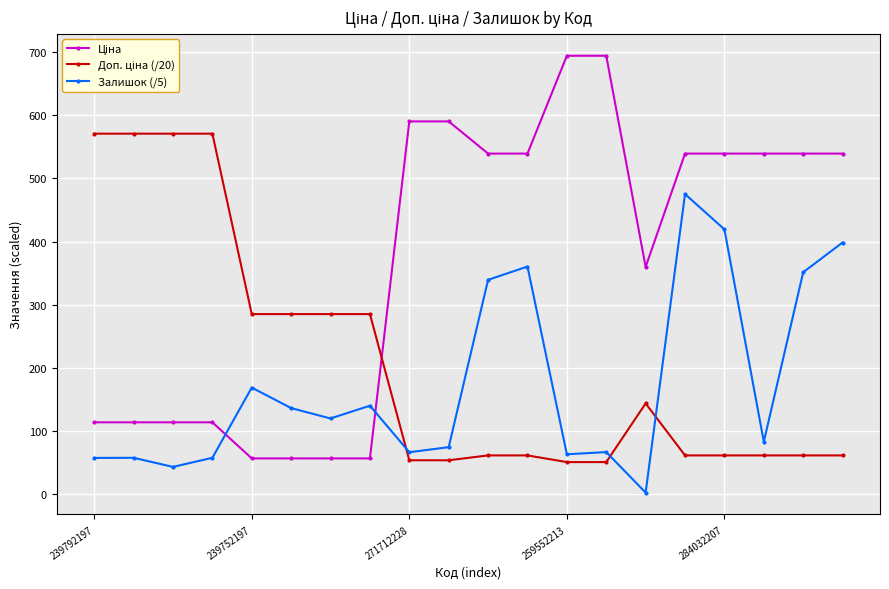

What is the greatest value displayed?

693.7